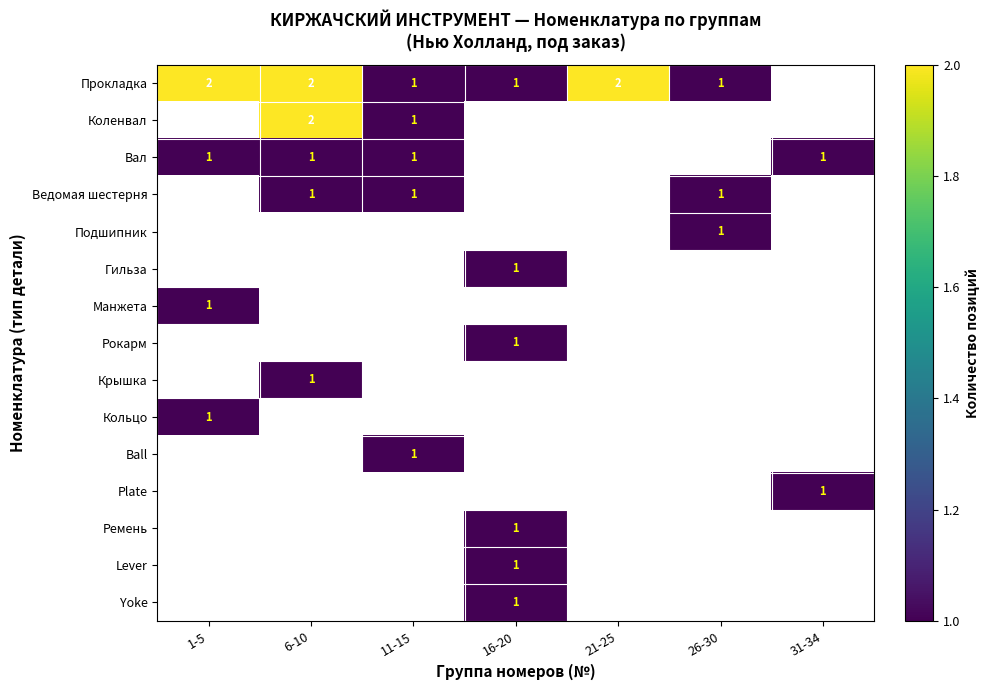

True or false: Вал has a value of 1 at 11-15.

True